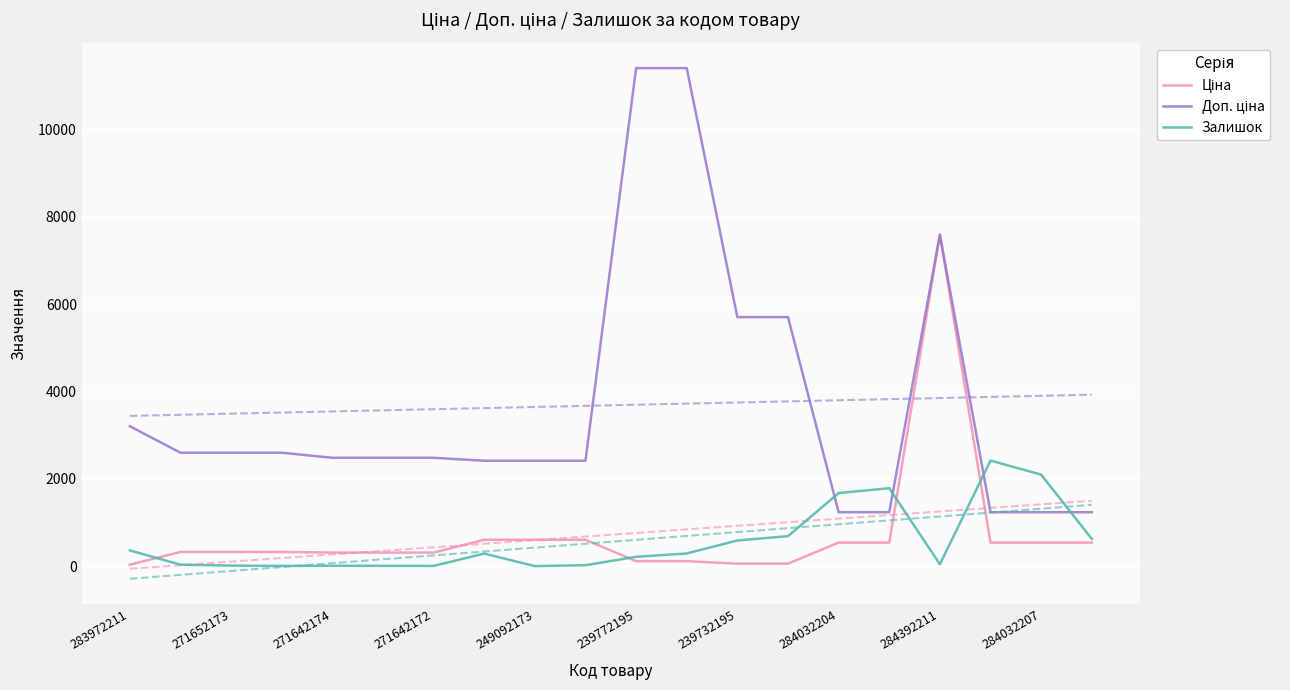

What are all the series names shown in the legend?

Ціна, Доп. ціна, Залишок